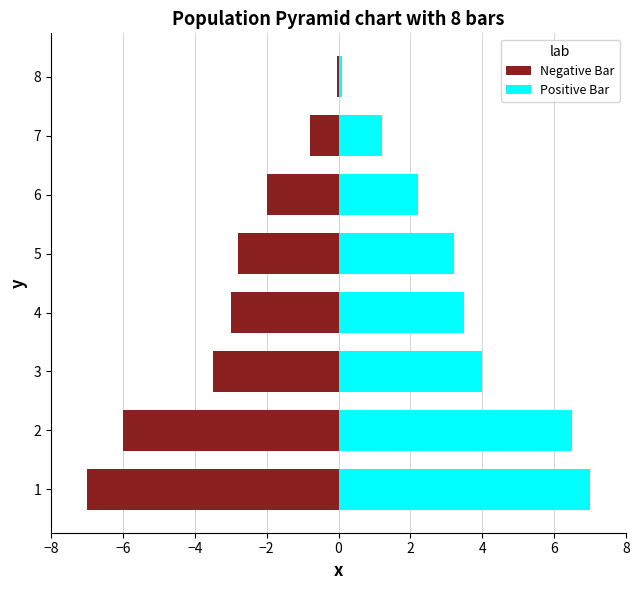

Does the chart contain stacked bars?

No